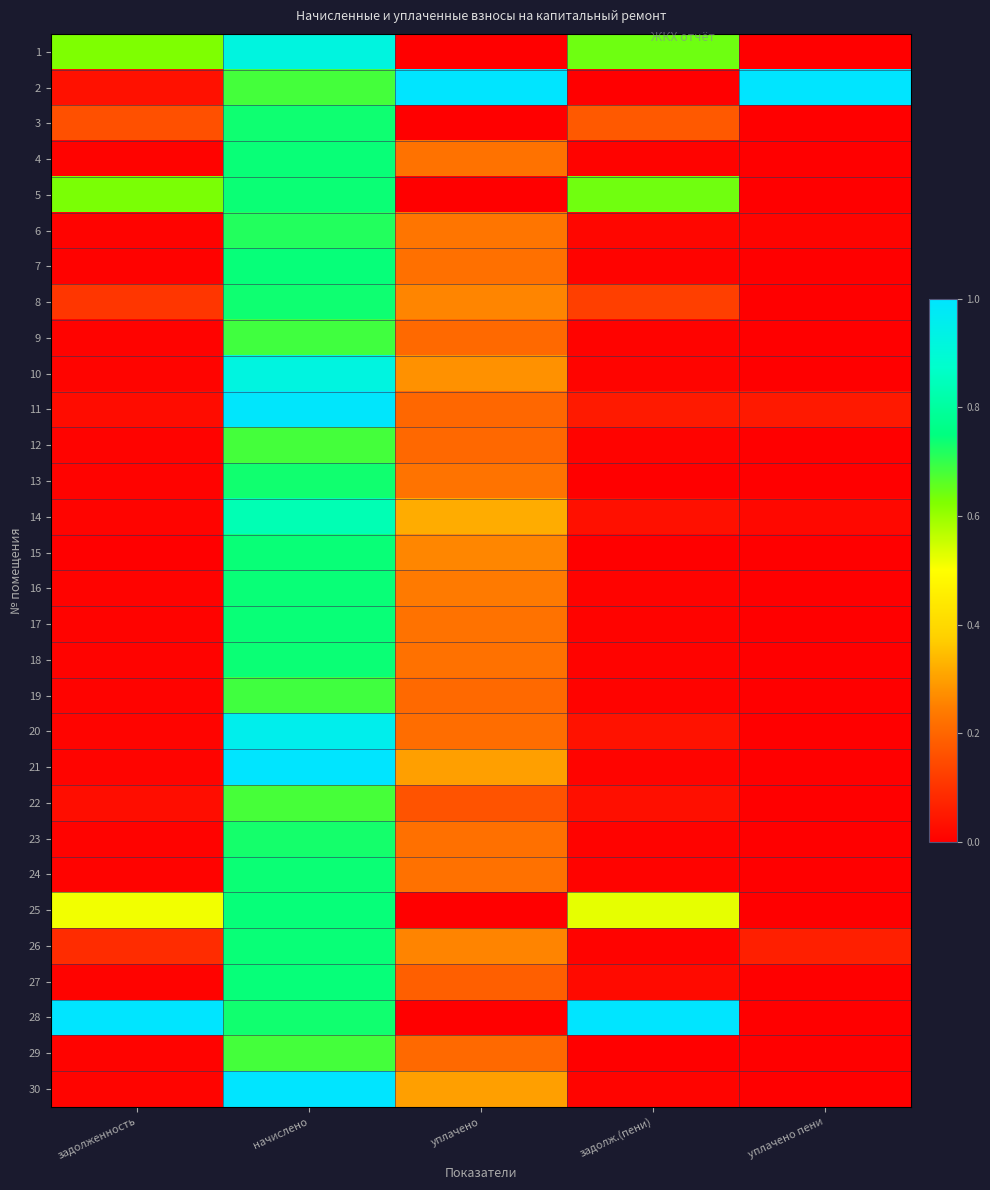

Which label corresponds to the smallest value in the chart?

уплачено